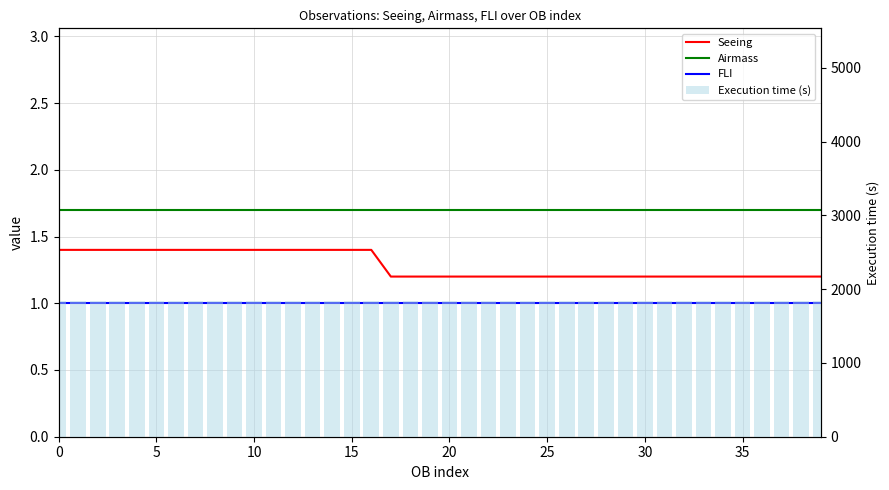

True or false: Airmass has a value of 2.4 at 20.

False